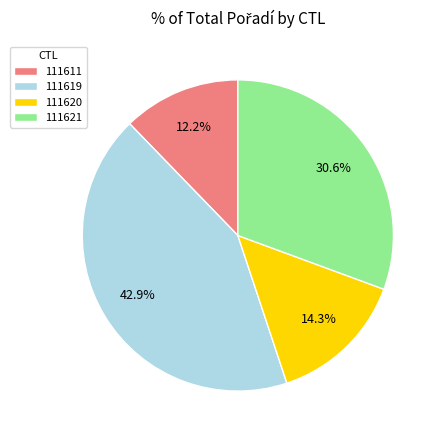

Is the sum of 111611 and 111619 greater than half?

Yes